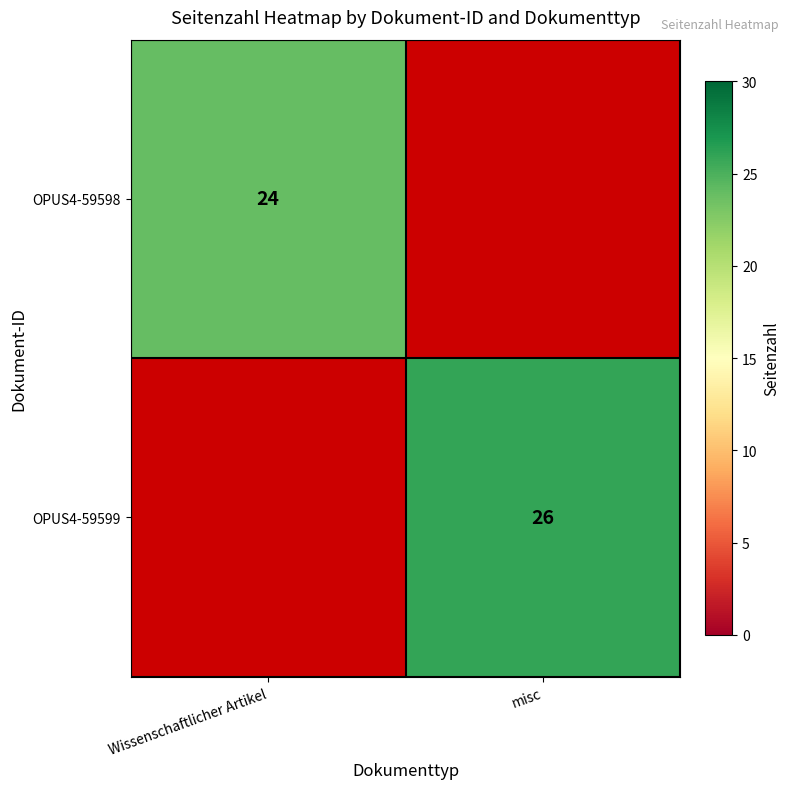

Is it true that OPUS4-59599 equals 26 at misc?

True